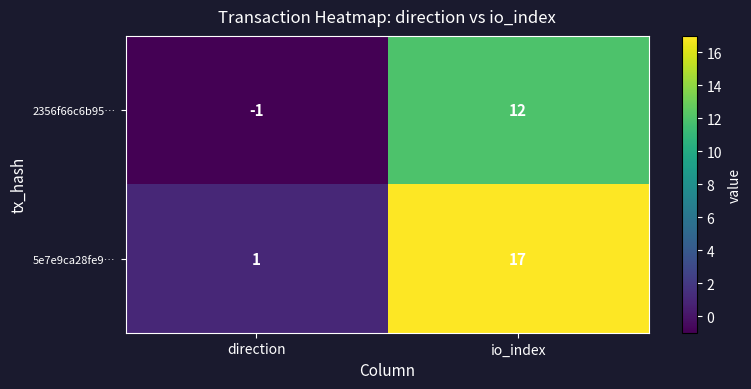

The 5e7e9ca28fe9… series shows 17 at io_index. True or false?

True